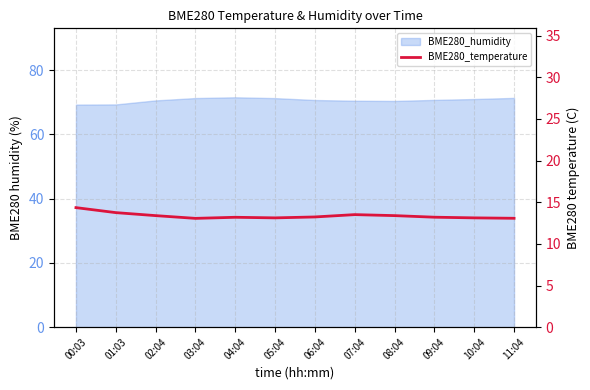

Does the chart have visible grid lines?

Yes